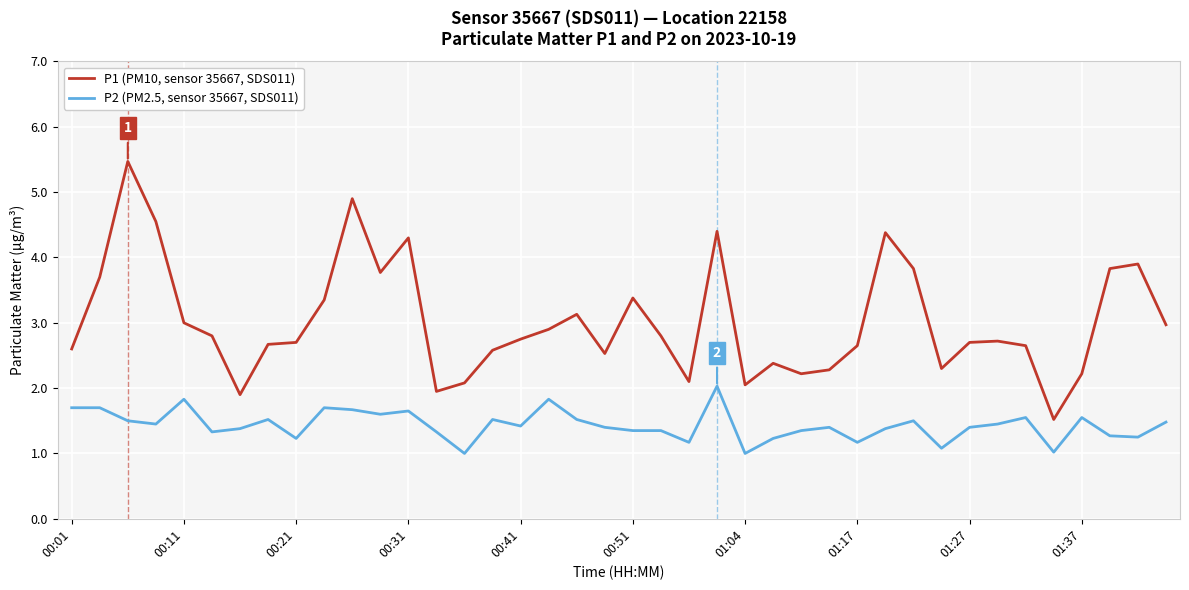

What is the smallest value displayed?

1.0